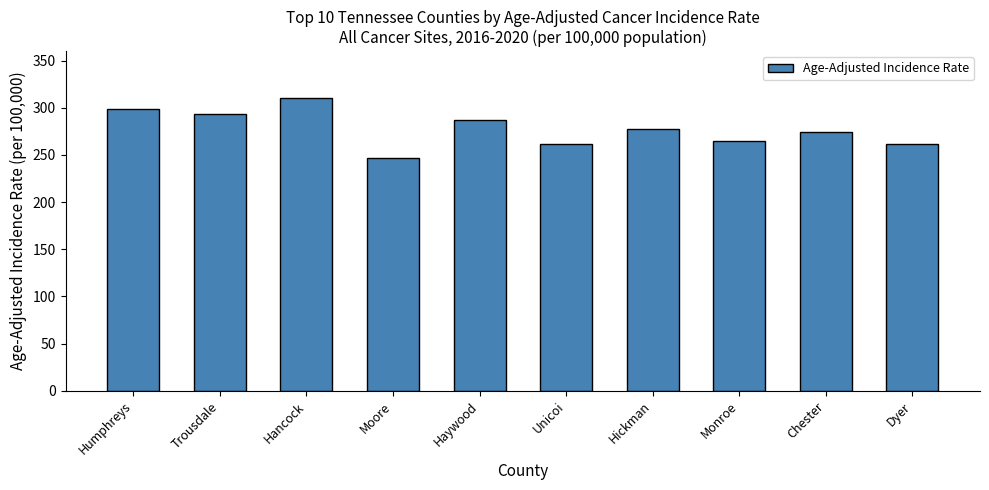

What is the change in value from Moore to Dyer?

+14.8